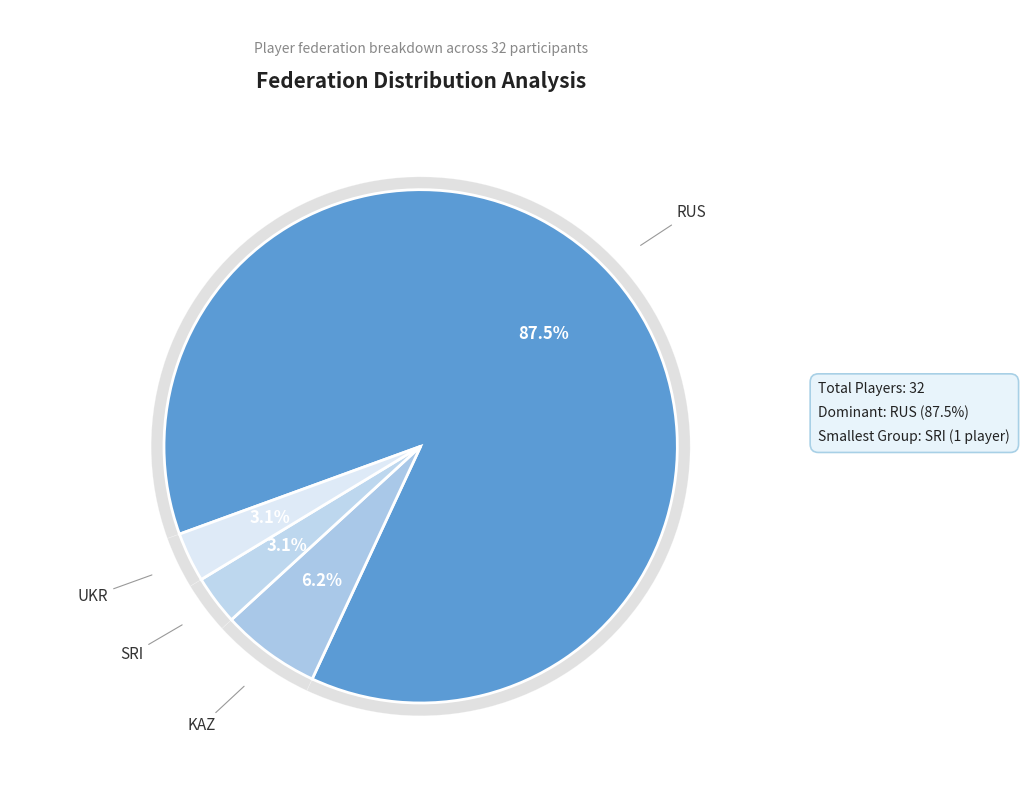

What percentage is the UKR slice, to the nearest percent?

3%